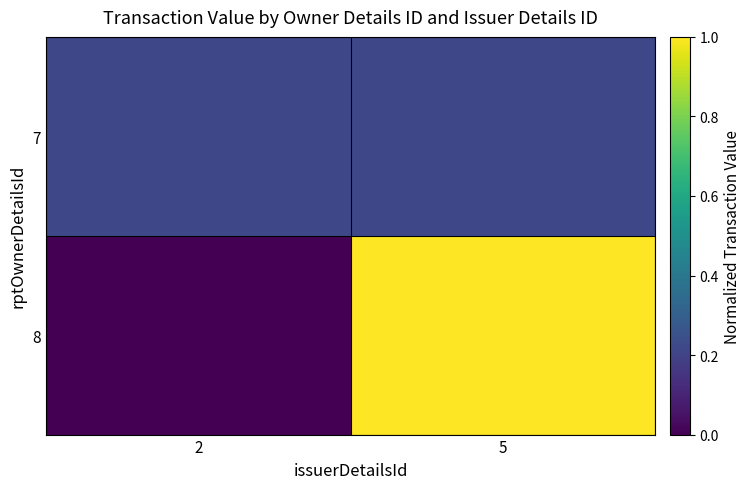

Reading right to left, what are all the values shown in this chart?

7: 5=0.2	2=0.2
8: 5=1.0	2=0.0